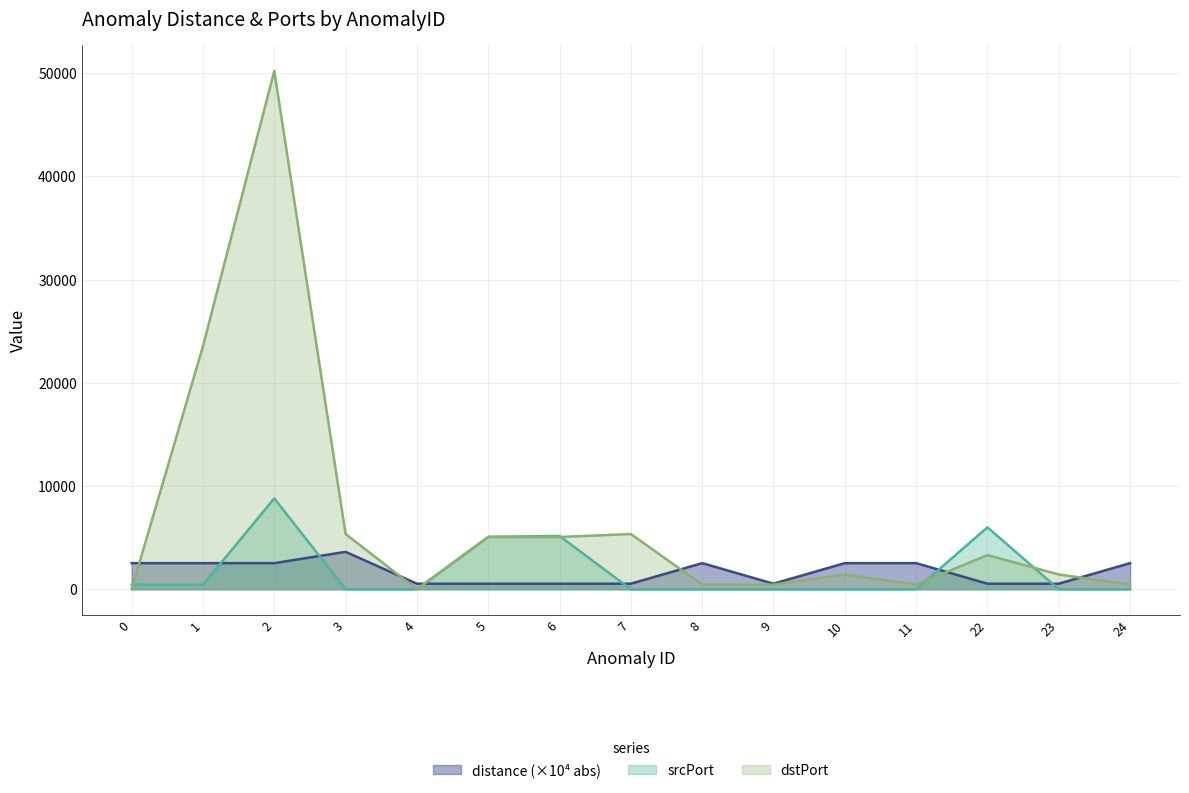

What value does the distance series have at 4?

537.2